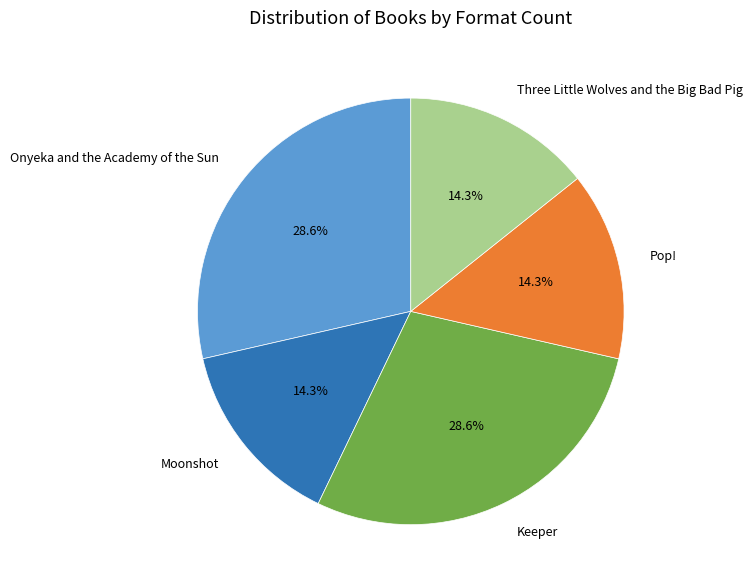

Does any single category account for the majority?

No